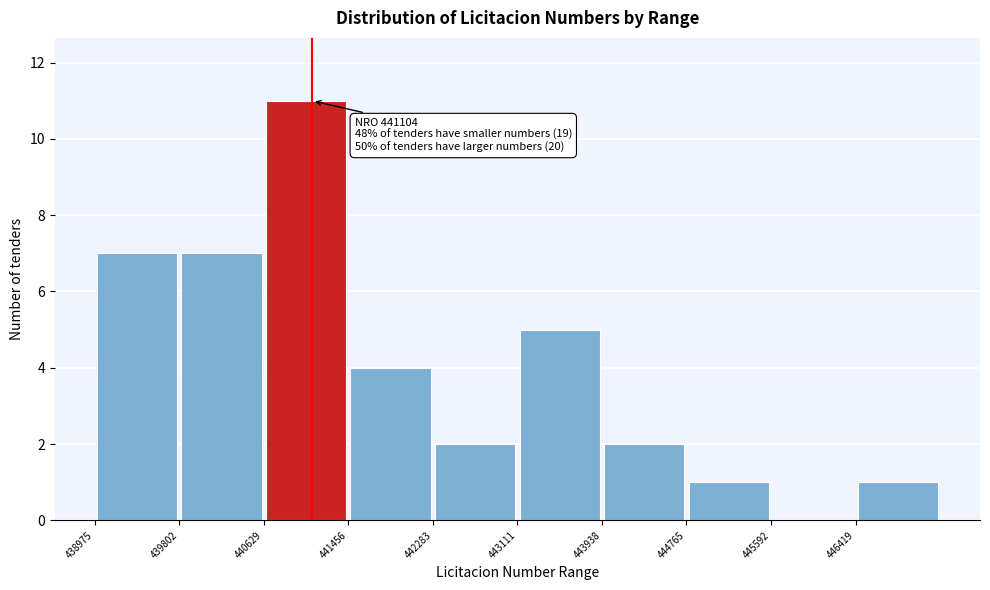

Which range on the x-axis has the tallest bar?

440600 to 441500